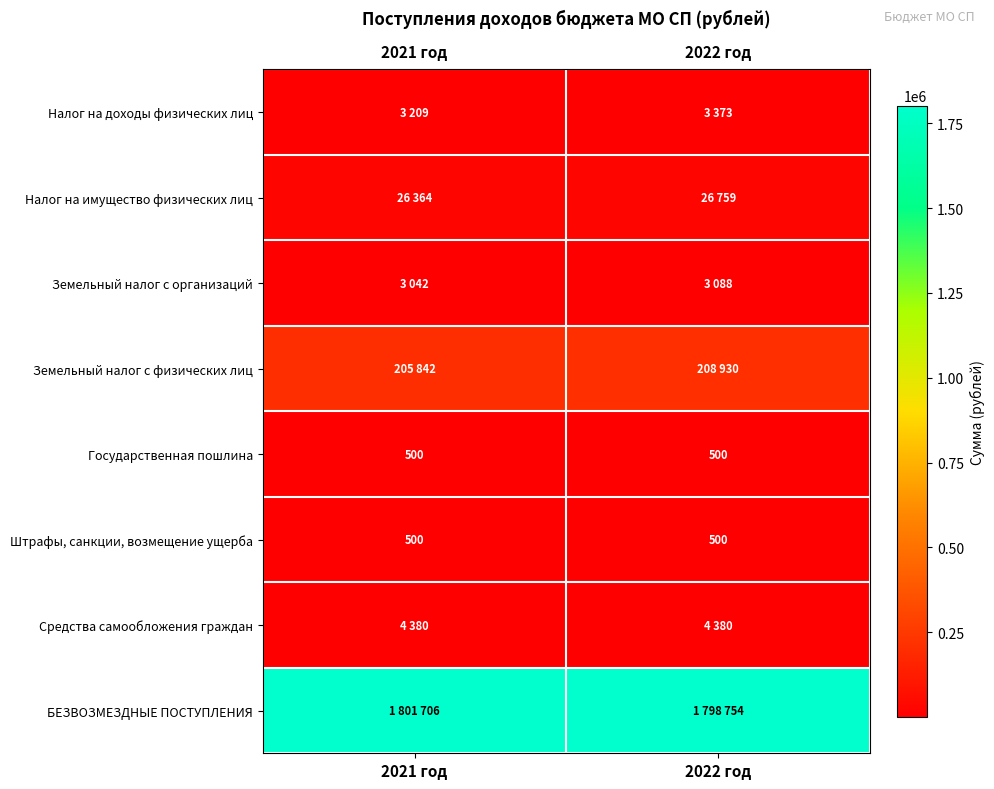

What is the difference between the highest and lowest values at 2022 год?

1798254